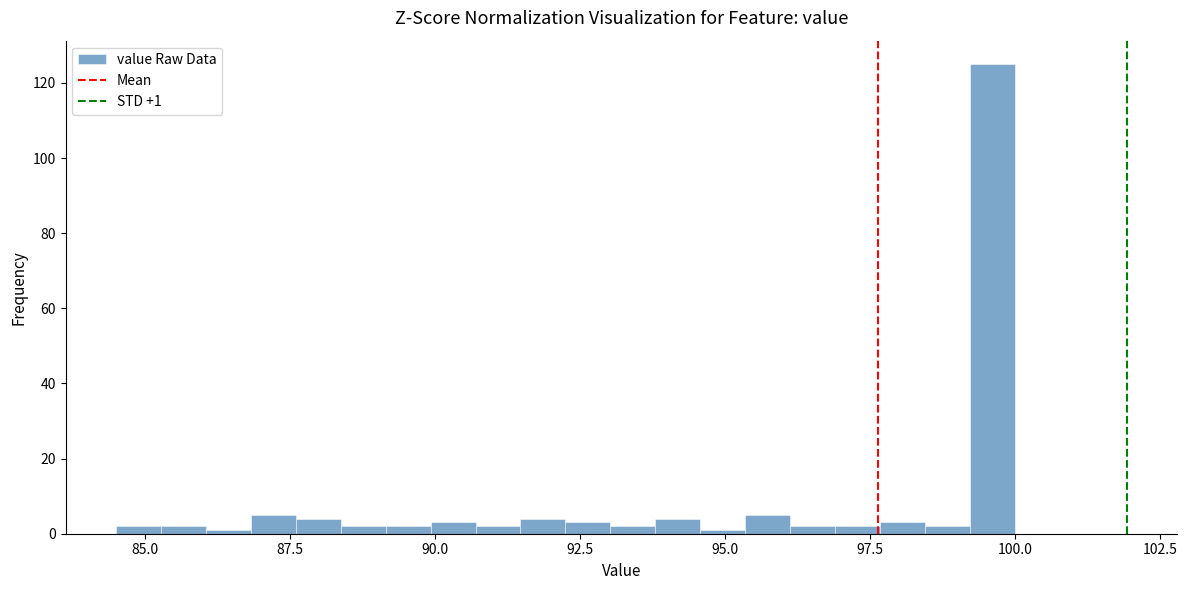

Read against the x-axis, roughly where is the centre of the tallest bar?

99.5